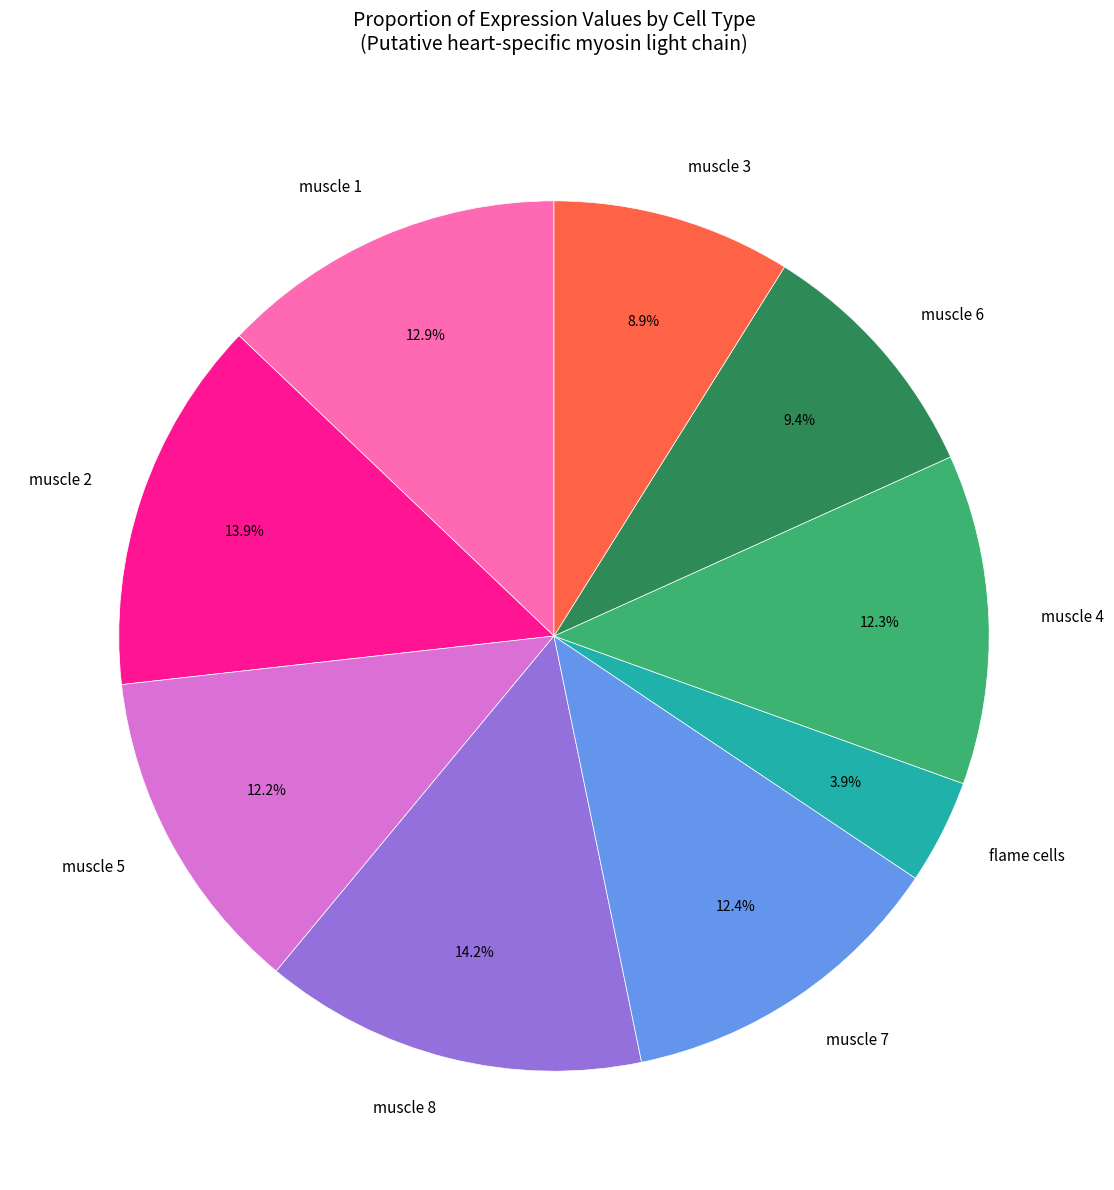

To the nearest percent, what percentage of the pie is muscle 4?

12%